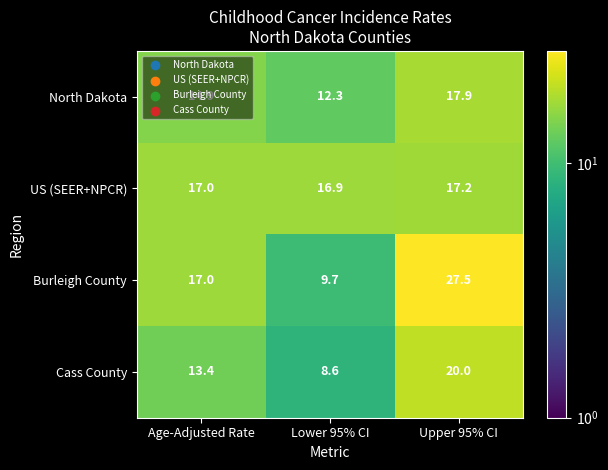

What is the average value of the Cass County series?

14.0